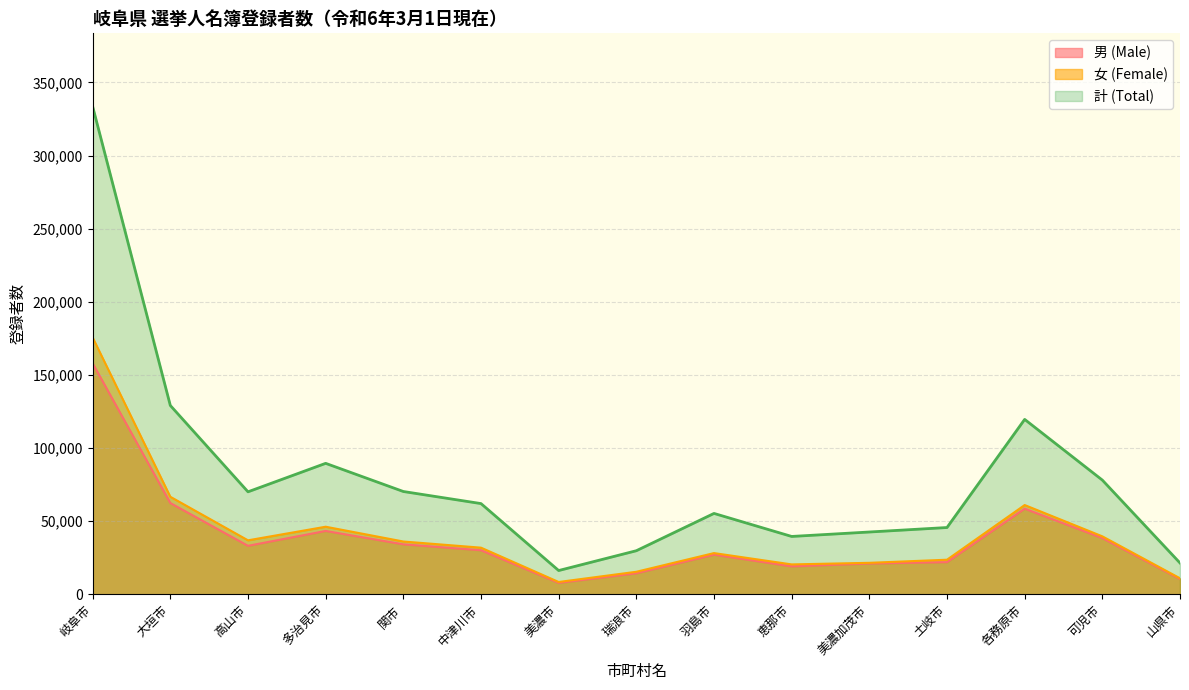

Reading right to left, list all the values displayed in this chart.

男 (Male): 10462	38460	58562	22016	21071	19118	27124	14392	7829	30142	34189	43338	33168	62424	157943
女 (Female): 10978	39651	61052	23667	21547	20461	28200	15426	8445	31908	36123	46228	36931	66704	175601
計 (Total): 21440	78111	119614	45683	42618	39579	55324	29818	16274	62050	70312	89566	70099	129128	333544